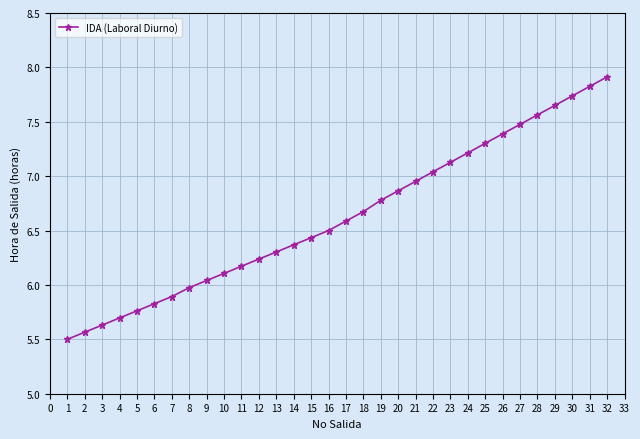

Rank the categories by value from highest to lowest.

32, 31, 30, 29, 28, 27, 26, 25, 24, 23, 22, 21, 20, 19, 18, 17, 16, 15, 14, 13, 12, 11, 10, 9, 8, 7, 6, 5, 4, 3, 2, 1